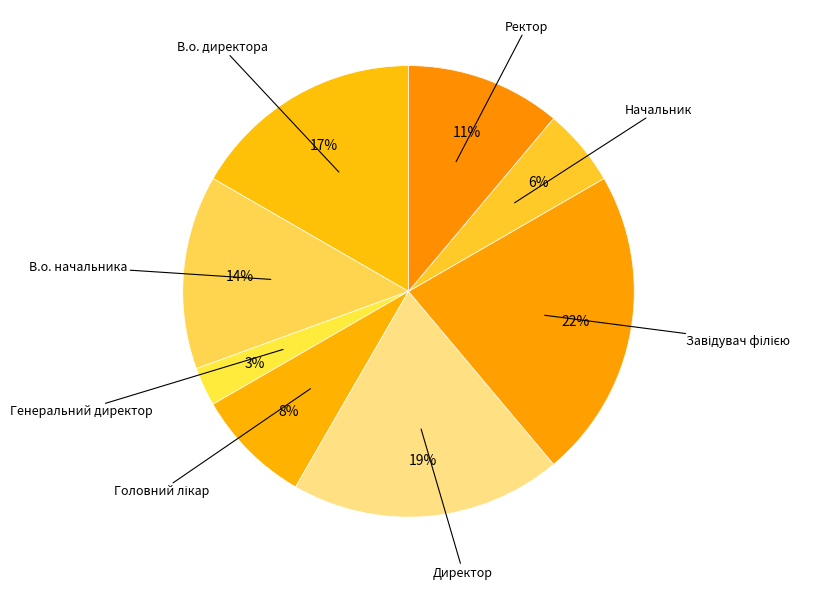

To the nearest percent, what is the average slice percentage?

12%